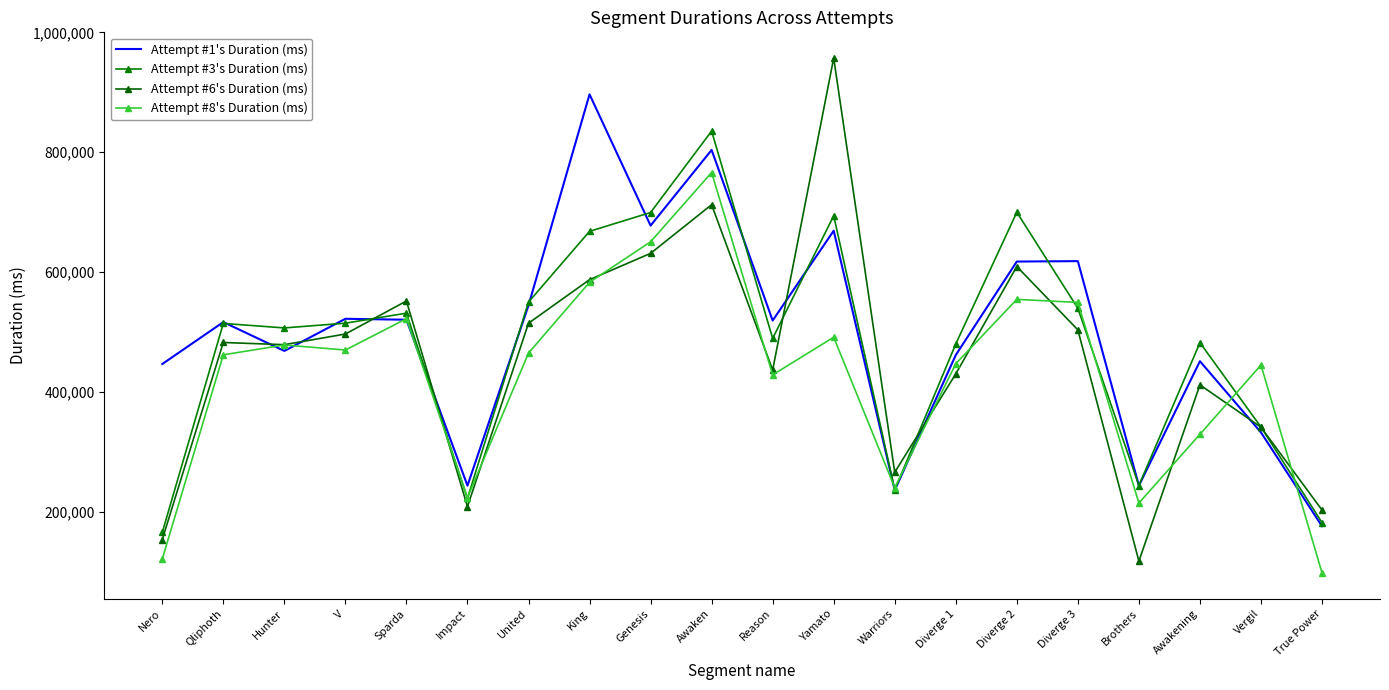

What are all the series names shown in the legend?

Attempt #1's Duration (ms), Attempt #3's Duration (ms), Attempt #6's Duration (ms), Attempt #8's Duration (ms)